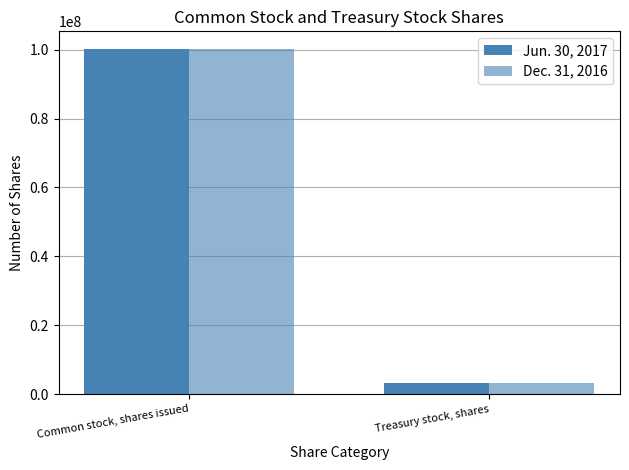

How many bars are there in total?

4